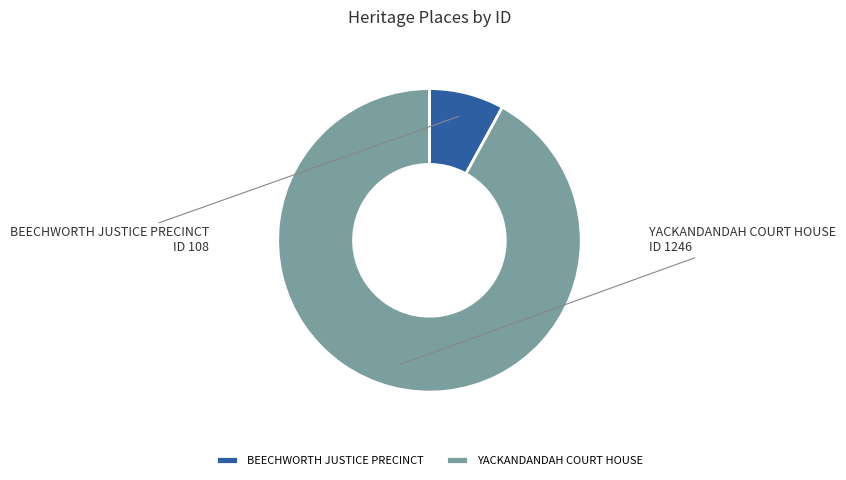

Does BEECHWORTH JUSTICE PRECINCT account for over 50% of the chart?

No